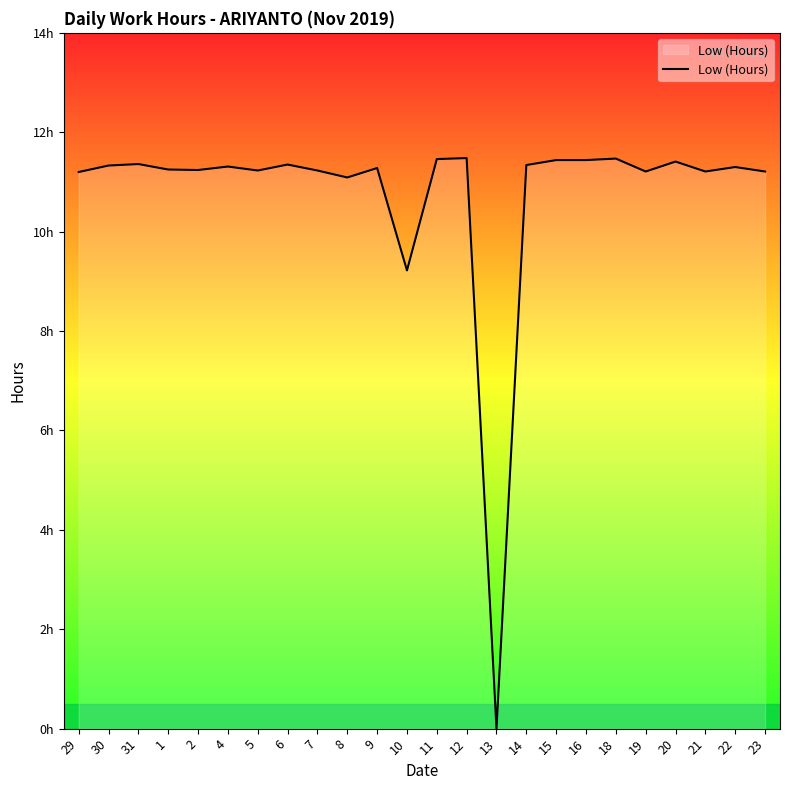

What position from the left is 2?

5